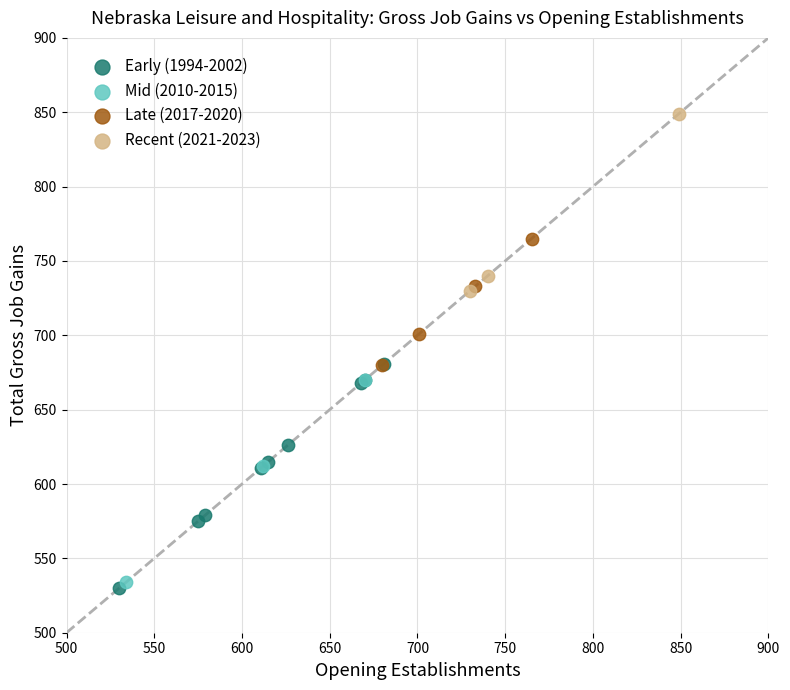

Which series has the largest Y range (max minus min)?

Early (1994-2002)